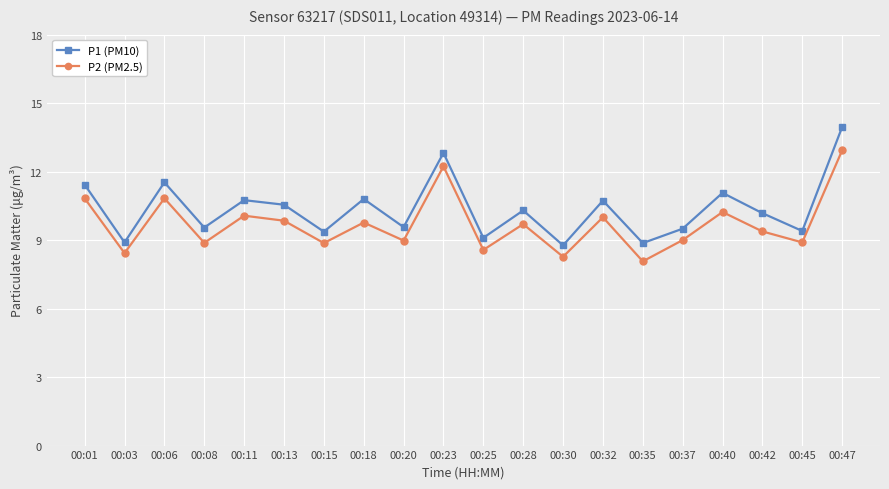

Is it true that P1 (PM10) equals 8.8 at 00:30?

True